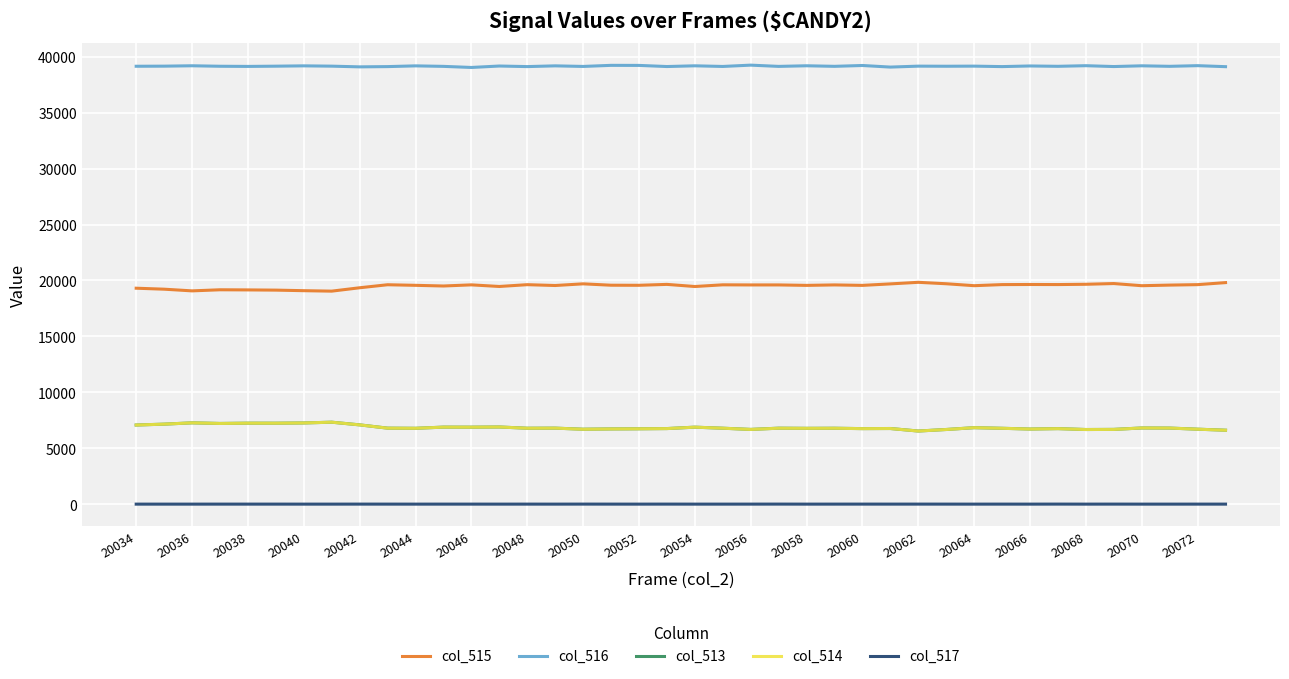

What is the sum of all col_513 values?

274404